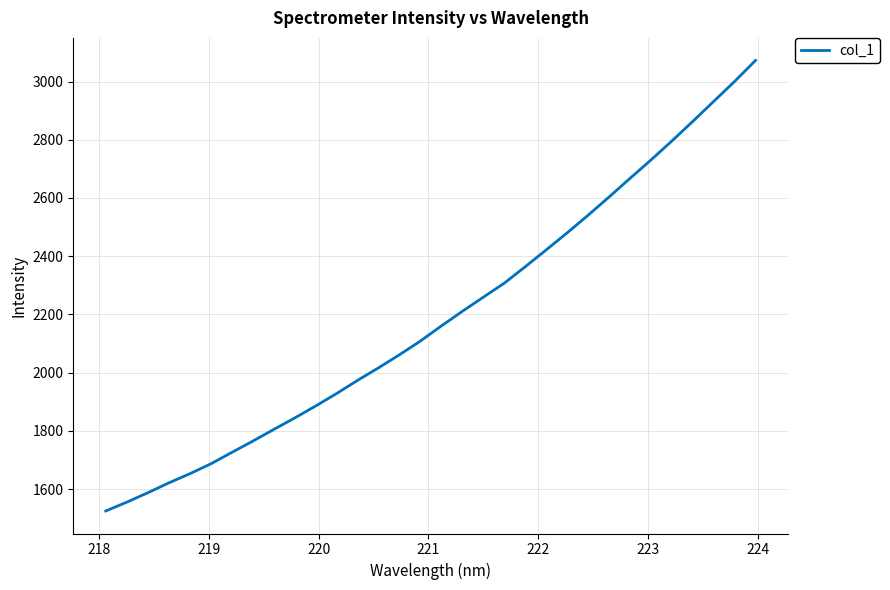

What is the difference between the maximum and minimum values?

1547.4